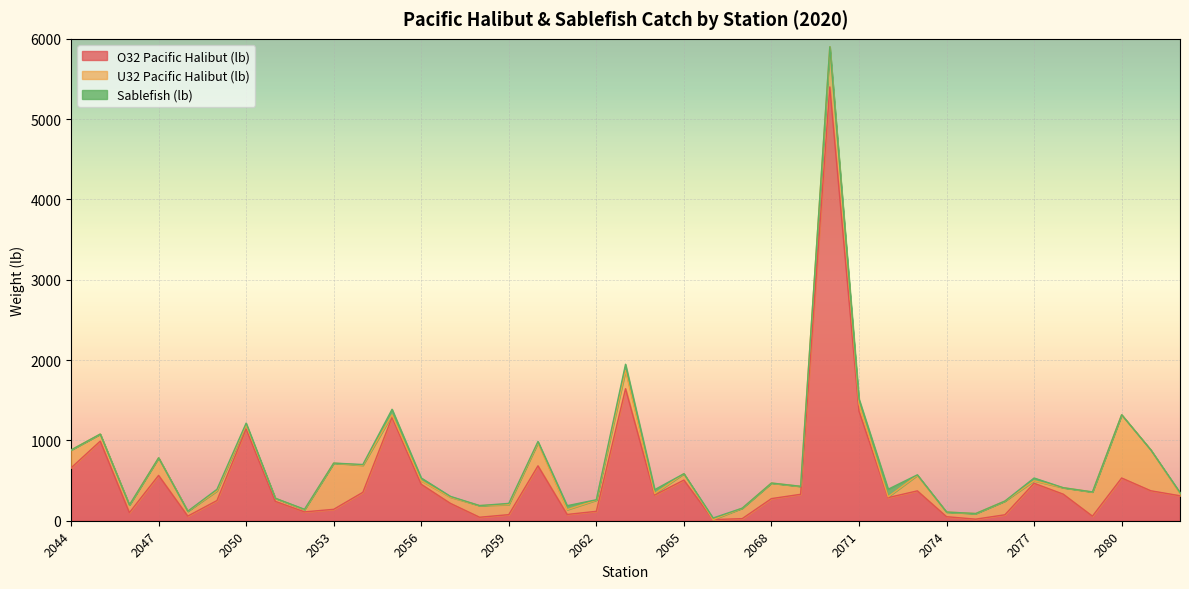

Is it true that Sablefish (lb) equals 107.3 at 2071?

False